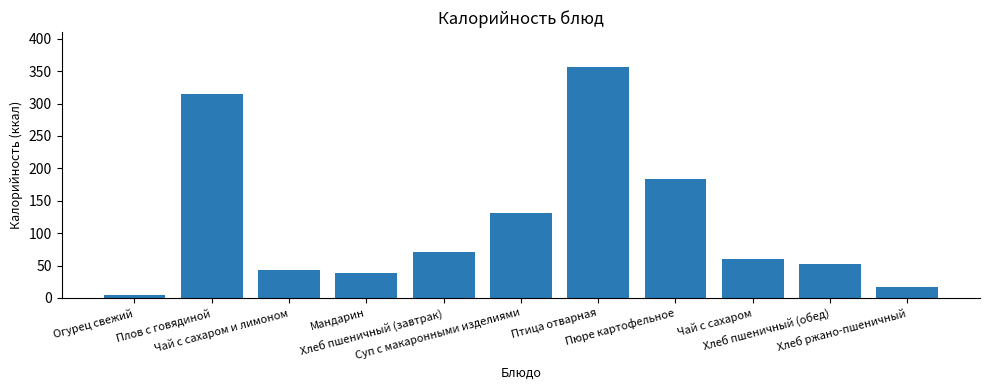

Are the bars horizontal?

No